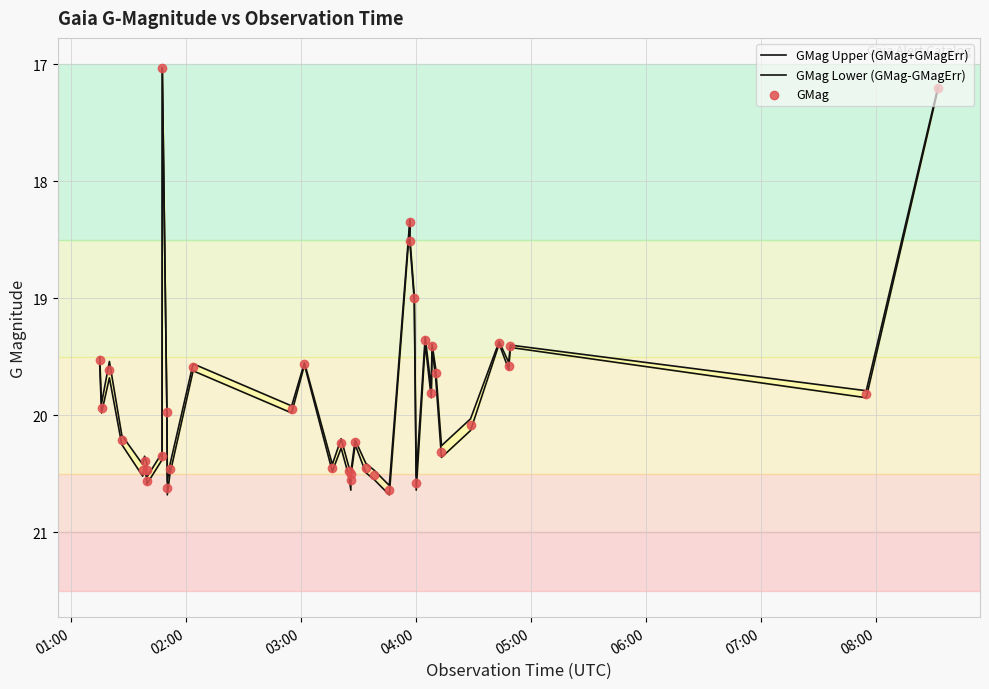

What are all the series names shown in the legend?

GMag Upper (GMag+GMagErr), GMag Lower (GMag-GMagErr), GMag